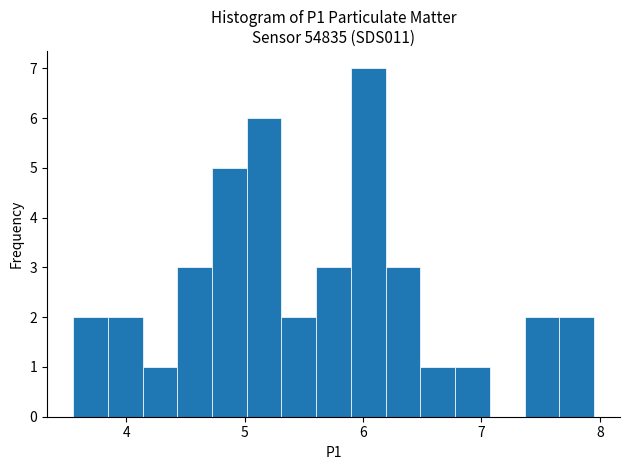

Read against the x-axis, roughly where is the centre of the tallest bar?

6.0